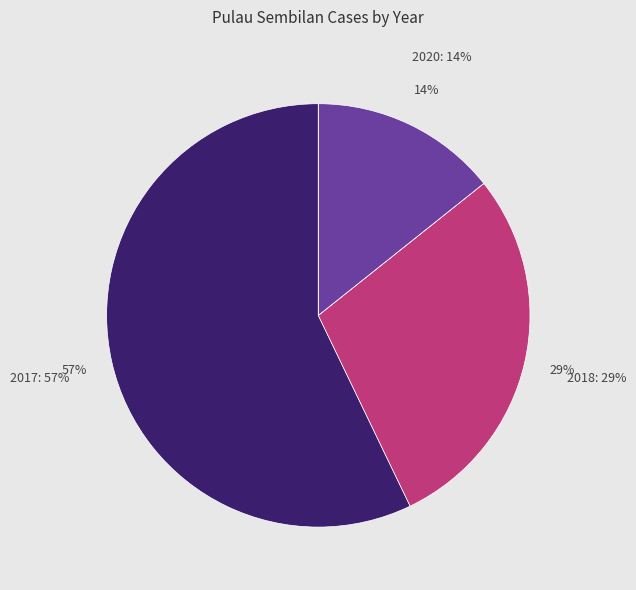

Do 2017 and 2019 together represent more than half of the pie?

Yes